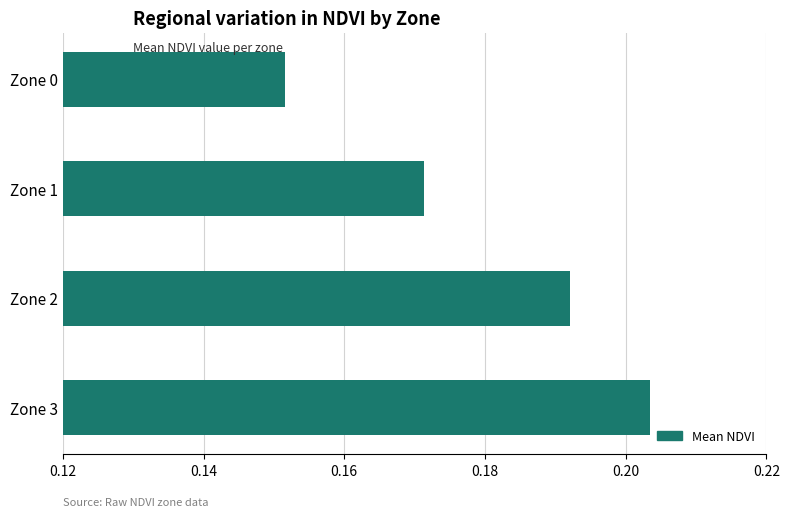

At which label is the value closest to 0?

Zone 0